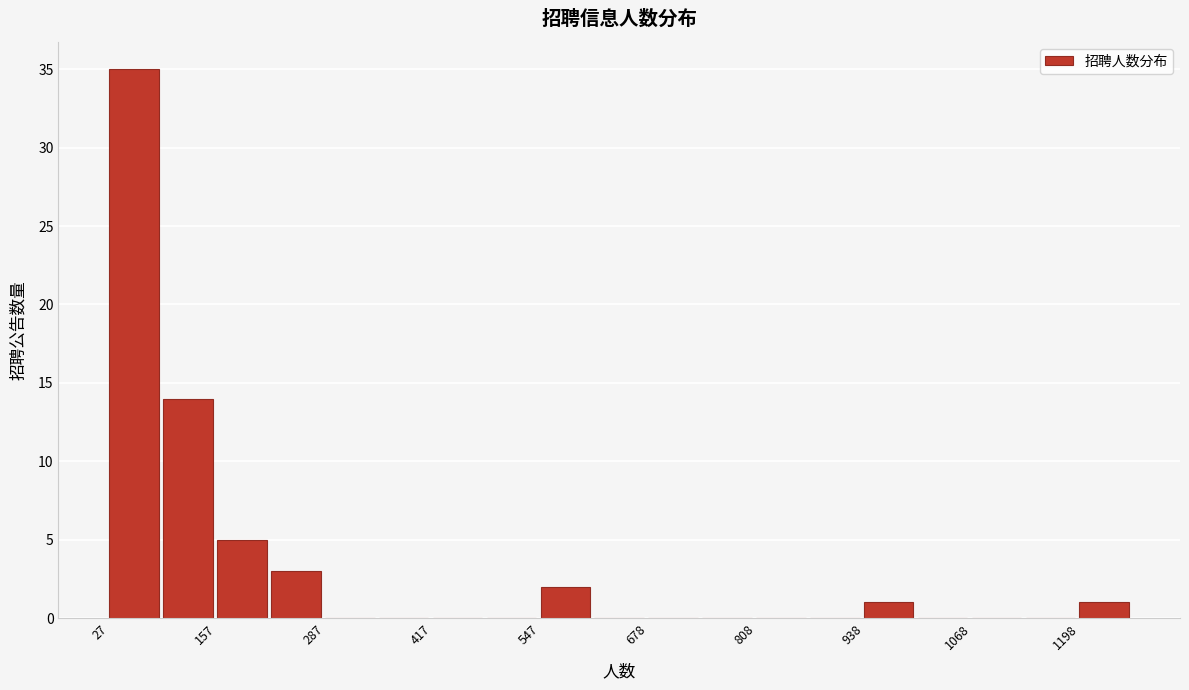

Read against the x-axis, roughly where is the centre of the tallest bar?

60